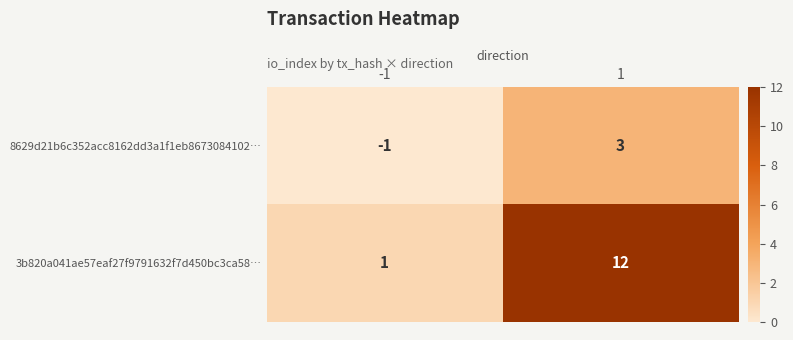

Is it true that 8629d21b6c352acc8162dd3a1f1eb8673084102… equals 0 at -1?

False